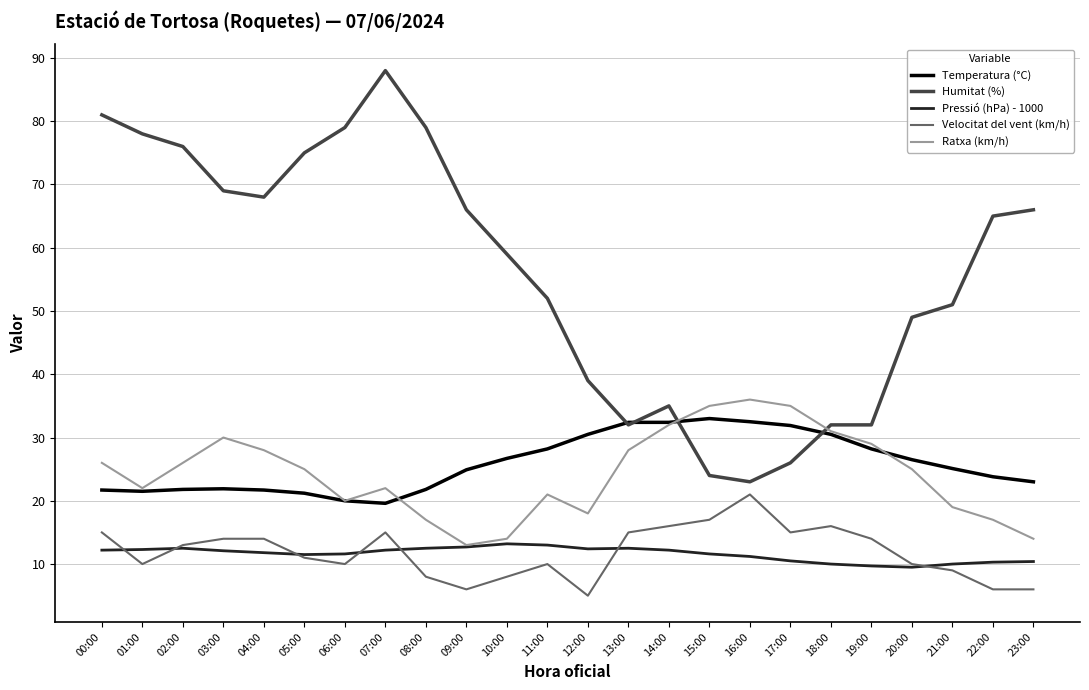

What is the spread (max minus min) of values at 12:00?

34.0